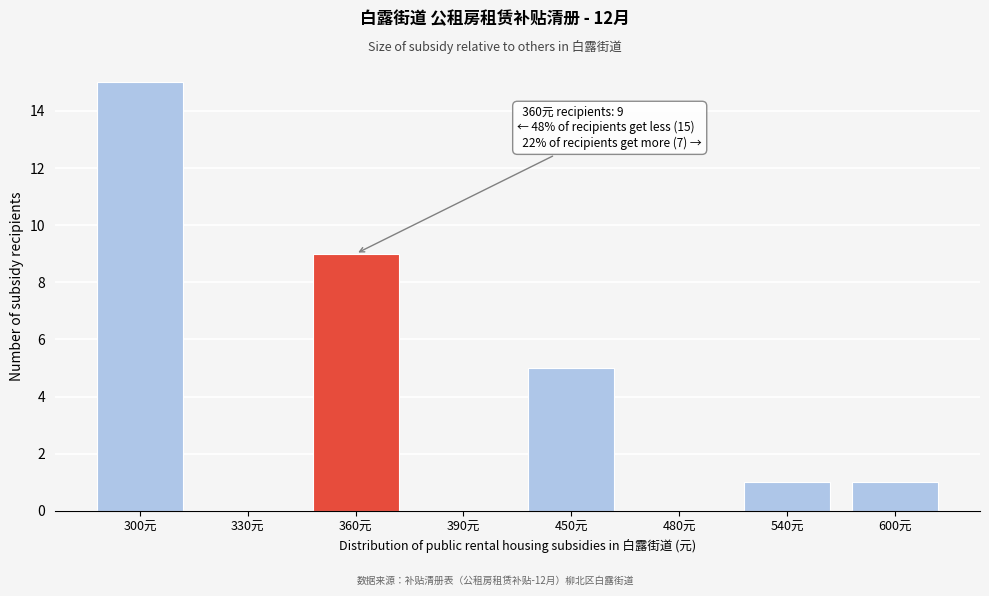

Reading left to right, extract all data points from this chart.

300元=15	330元=0	360元=9	390元=0	450元=5	480元=0	540元=1	600元=1